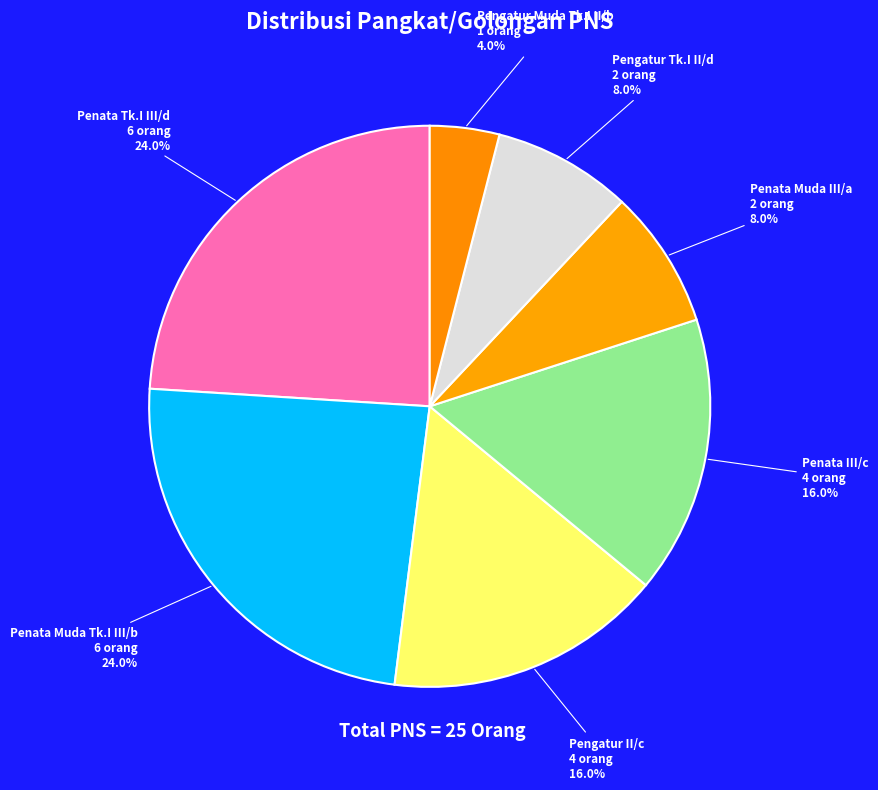

Approximately how many times larger is the value at Pengatur Tk.I II/d compared to Penata III/c?

0.5